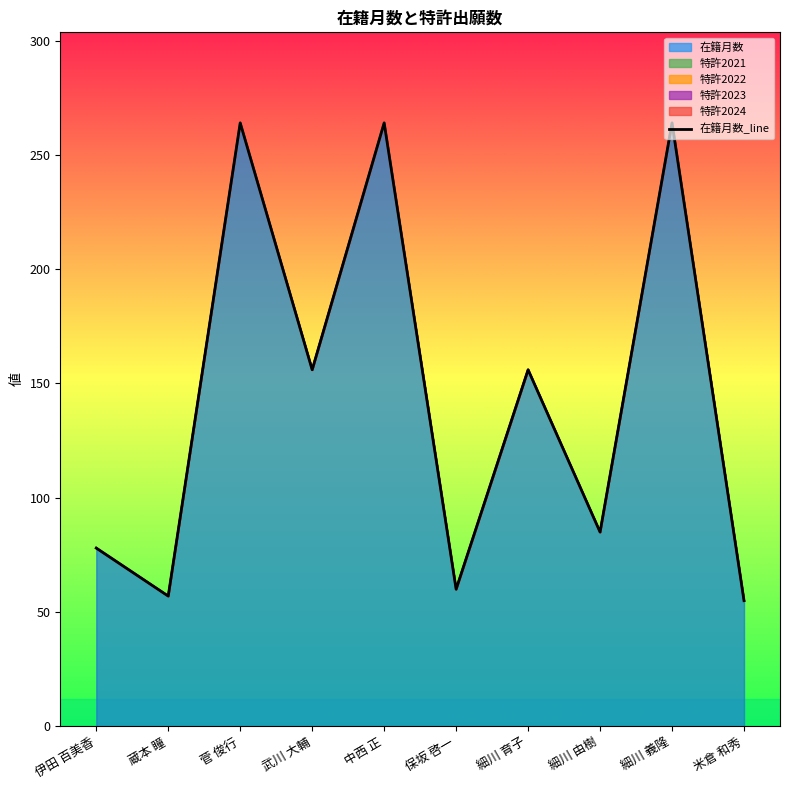

At which category does the data reach its first local peak?

菅 俊行